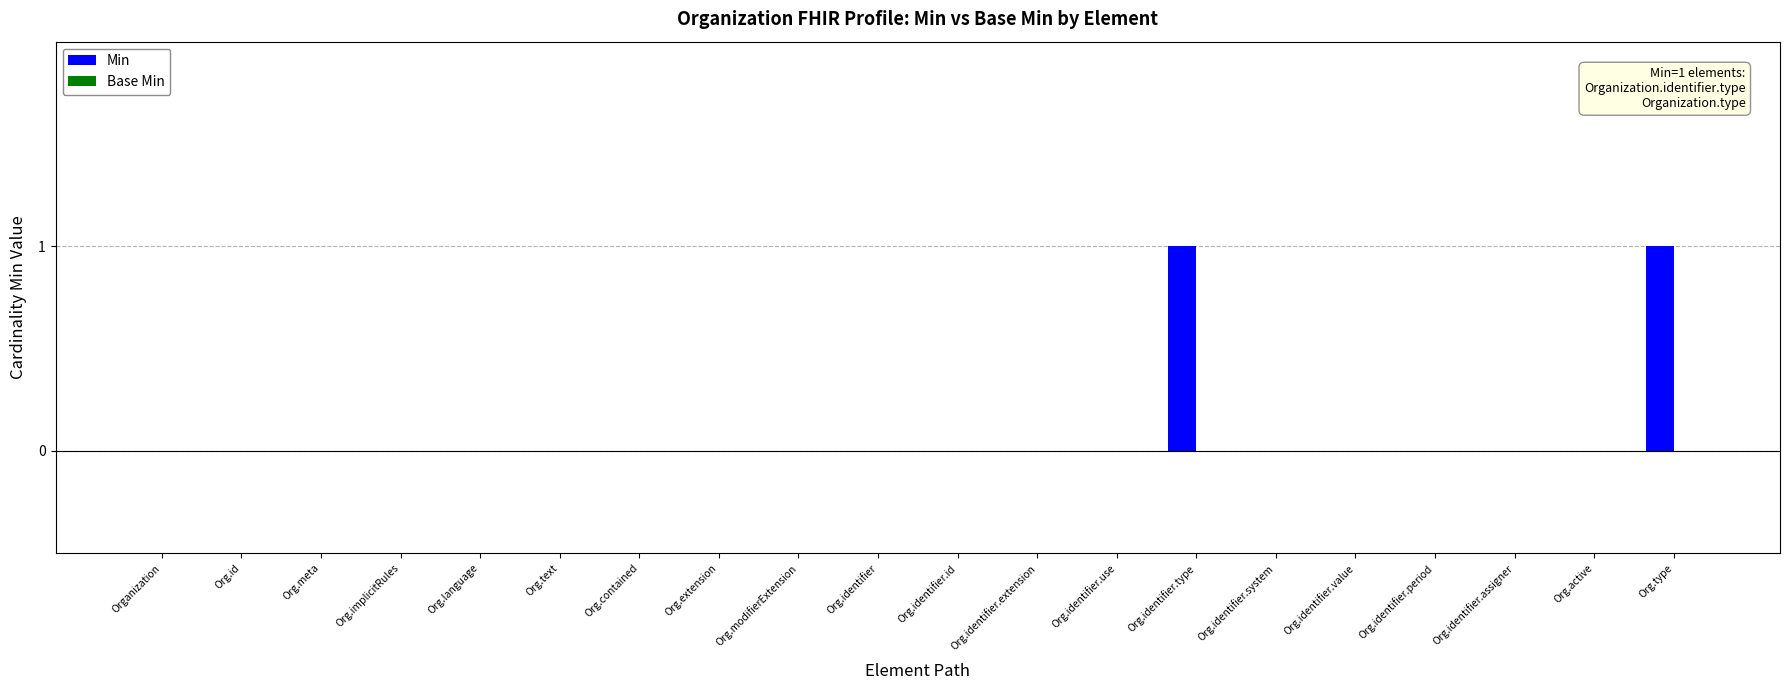

Which has a higher value, Org.identifier.extension or Org.identifier.type?

Org.identifier.type